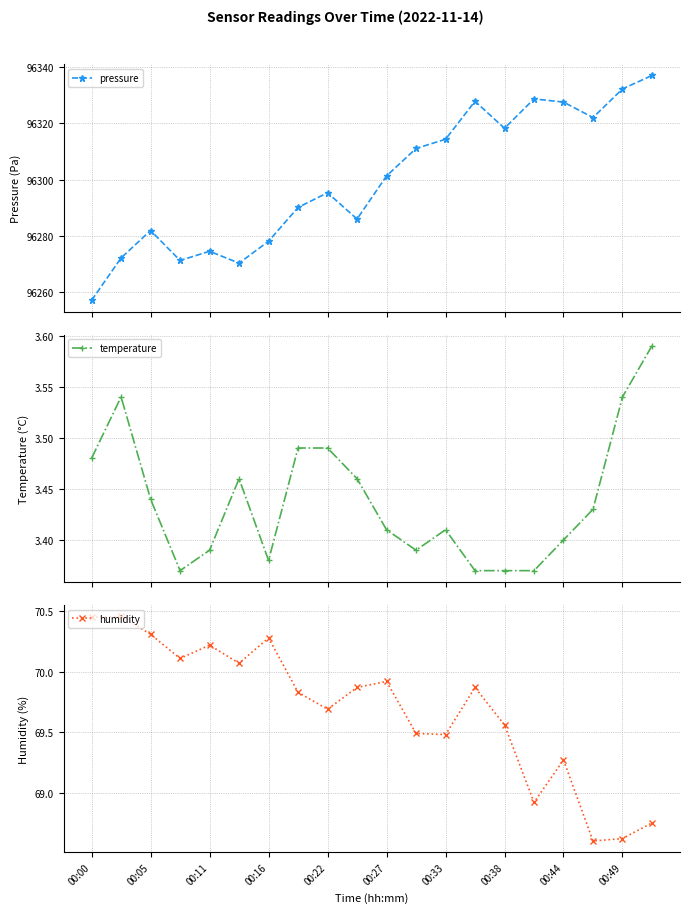

What is the value of the pressure point at the 7th from the left?

96278.1